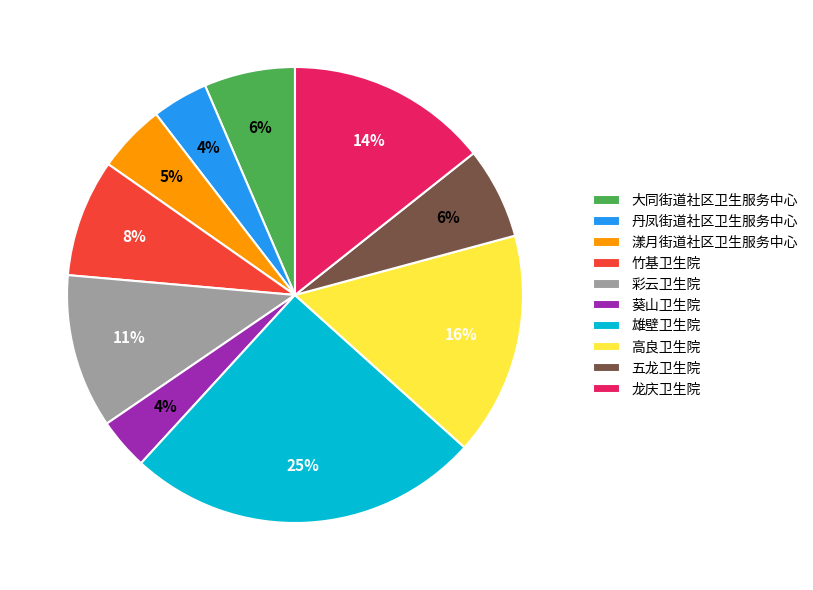

What percentage is the 葵山卫生院 slice, to the nearest percent?

4%